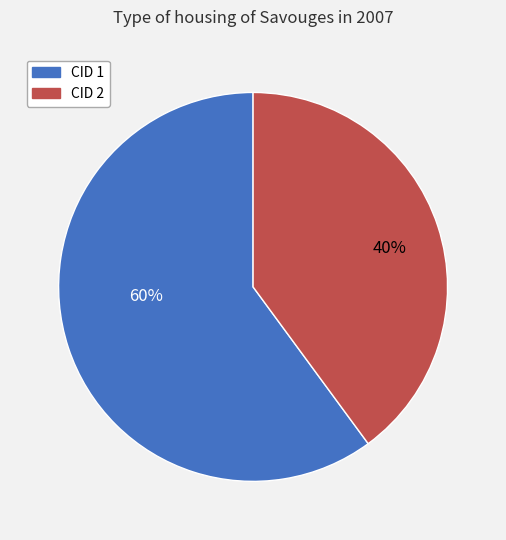

To the nearest percent, what is the difference between the largest and smallest slice percentages?

20%